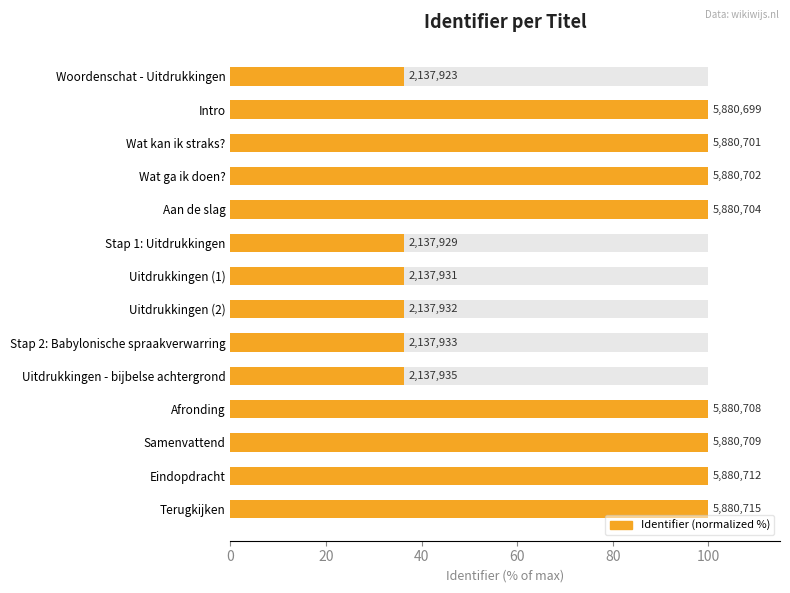

Reading right to left, list all the values displayed in this chart.

100.0	100.0	100.0	100.0	36.4	36.4	36.4	36.4	36.4	100.0	100.0	100.0	100.0	36.4